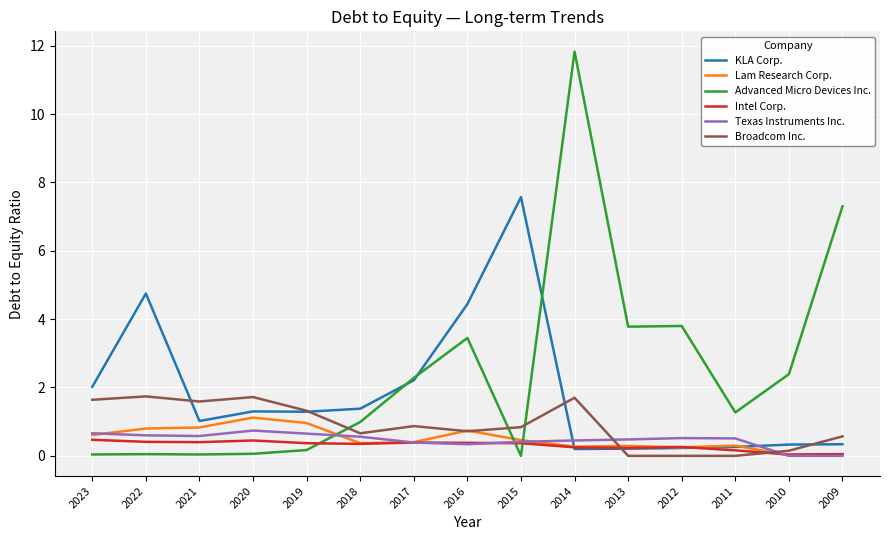

Is this an area chart (filled region under the line)?

No